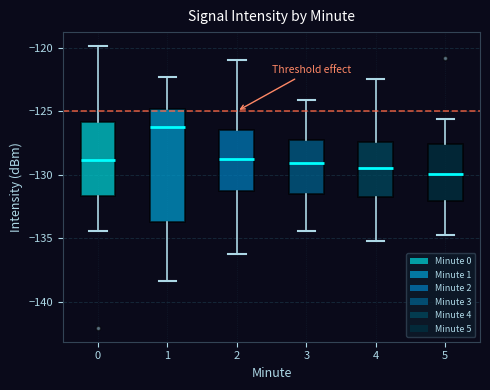

Which box has the lowest median line?

5